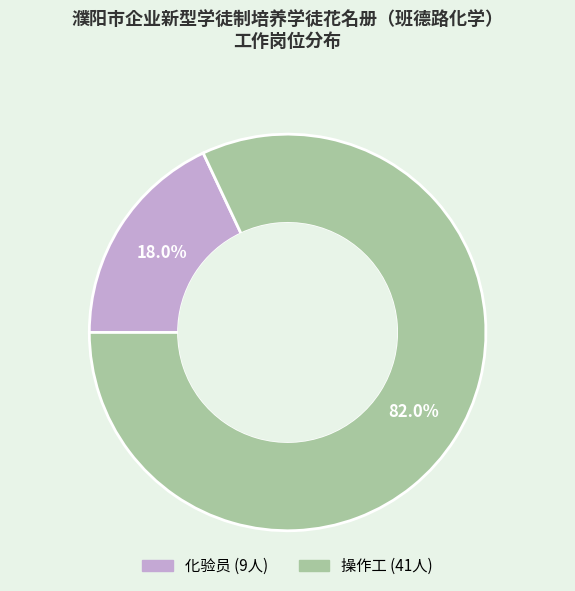

The 化验员 slice represents 18% of the pie. True or false?

True